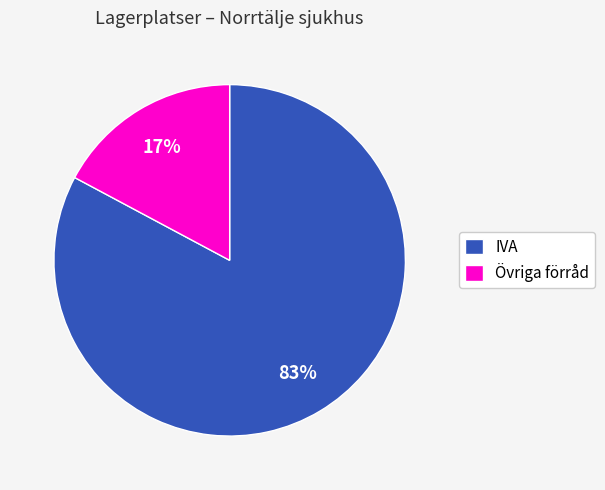

Count the number of slices in the pie.

2